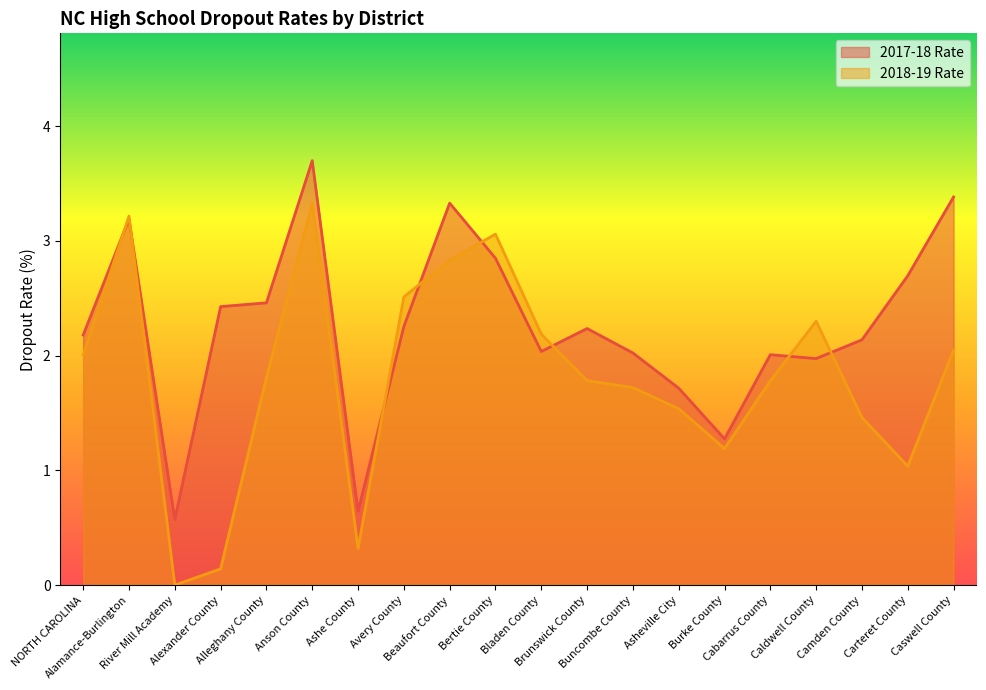

Reading left to right, list all the values displayed in this chart.

2017-18 Rate: NORTH CAROLINA=2.2	Alamance-Burlington=3.2	River Mill Academy=0.6	Alexander County=2.4	Alleghany County=2.5	Anson County=3.7	Ashe County=0.6	Avery County=2.3	Beaufort County=3.3	Bertie County=2.8	Bladen County=2.0	Brunswick County=2.2	Buncombe County=2.0	Asheville City=1.7	Burke County=1.3	Cabarrus County=2.0	Caldwell County=2.0	Camden County=2.1	Carteret County=2.7	Caswell County=3.4
2018-19 Rate: NORTH CAROLINA=2.0	Alamance-Burlington=3.2	River Mill Academy=0.0	Alexander County=0.1	Alleghany County=1.8	Anson County=3.3	Ashe County=0.3	Avery County=2.5	Beaufort County=2.8	Bertie County=3.1	Bladen County=2.2	Brunswick County=1.8	Buncombe County=1.7	Asheville City=1.5	Burke County=1.2	Cabarrus County=1.8	Caldwell County=2.3	Camden County=1.5	Carteret County=1.0	Caswell County=2.0